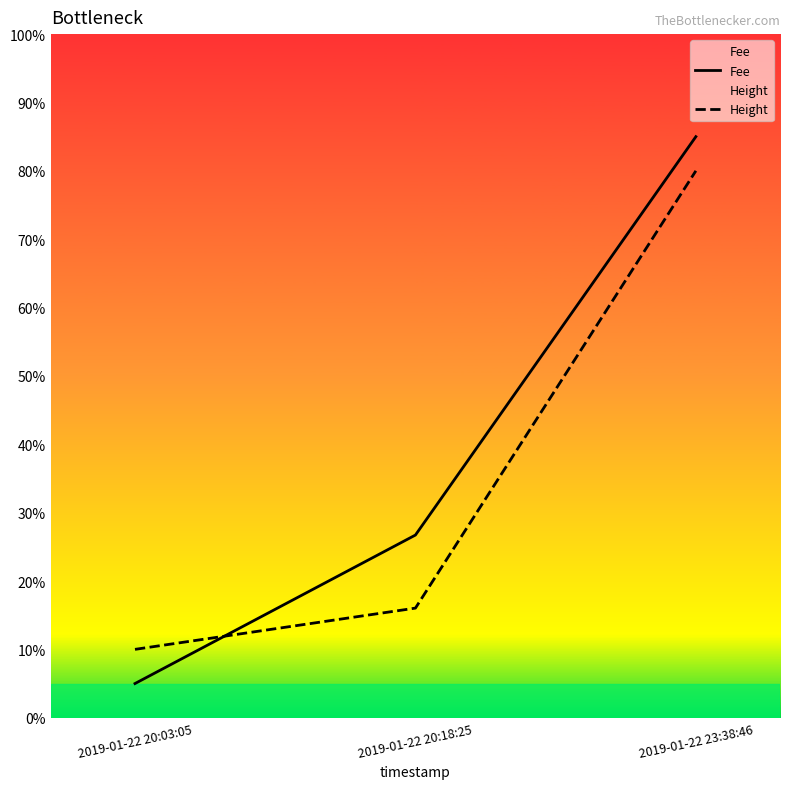

Is it true that Fee equals 111.0 at 2019-01-22 23:38:46?

False